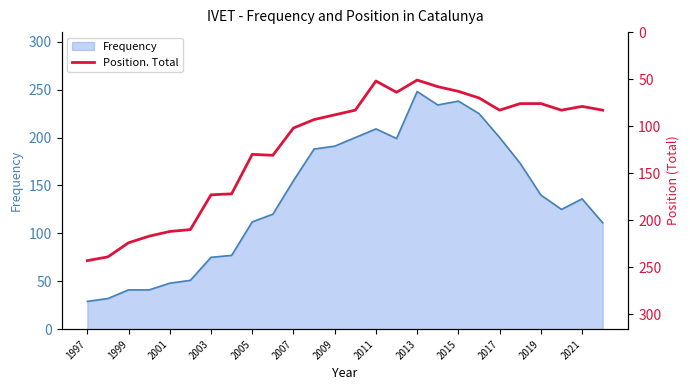

What is the highest value of the Frequency series?

248